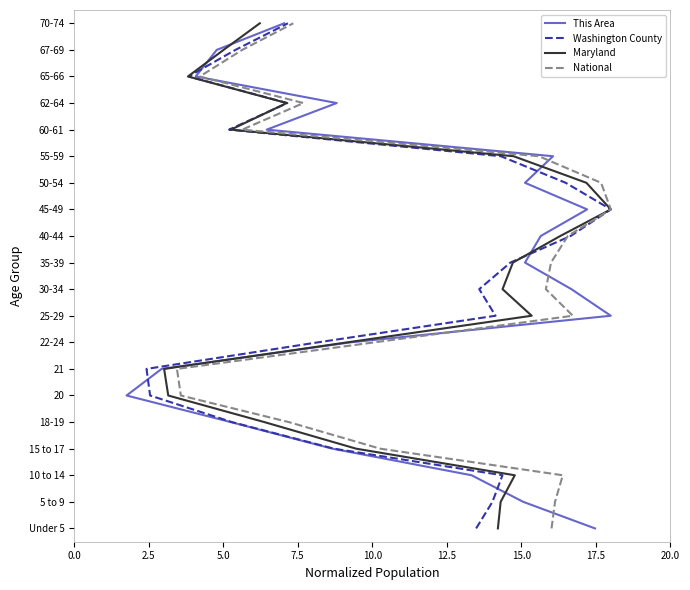

True or false: Washington County has a value of 4 at 10.0.

True